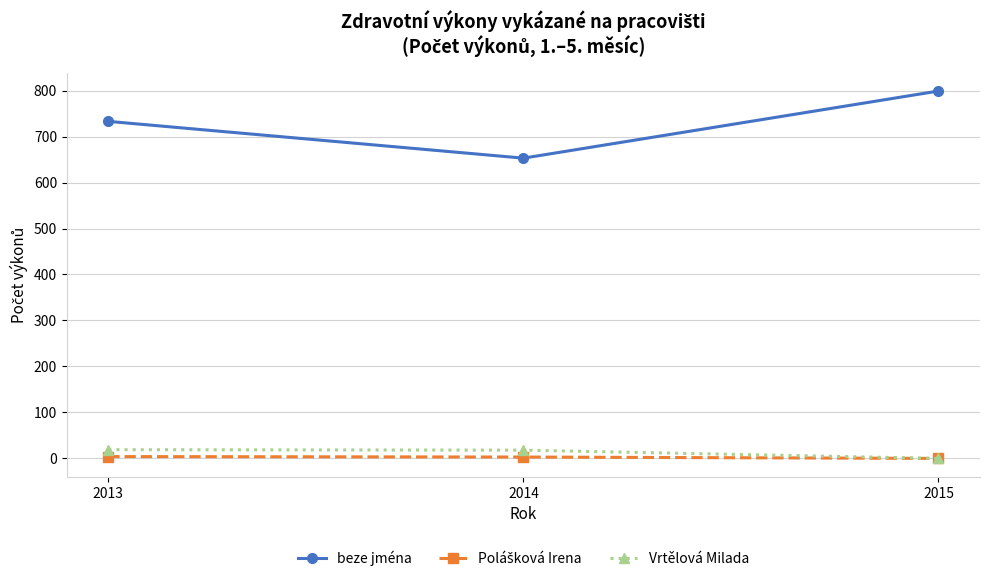

Is the value of beze jména at 2013 greater than the value of Vrtělová Milada at 2014?

Yes